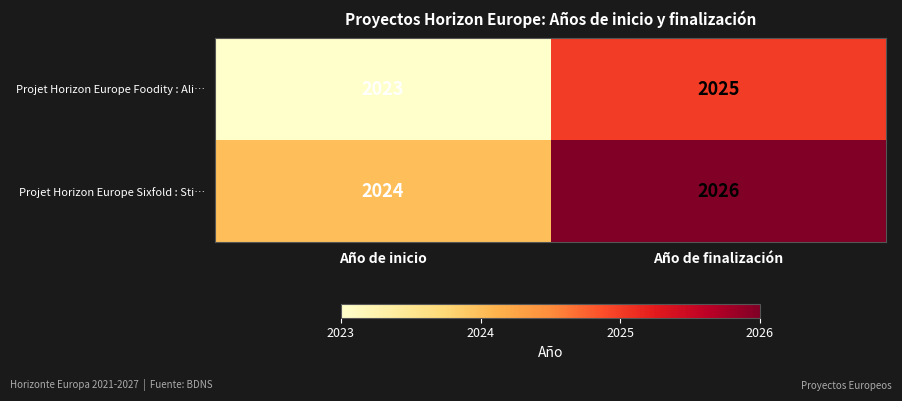

What is the total value across all series at Año de inicio?

4047